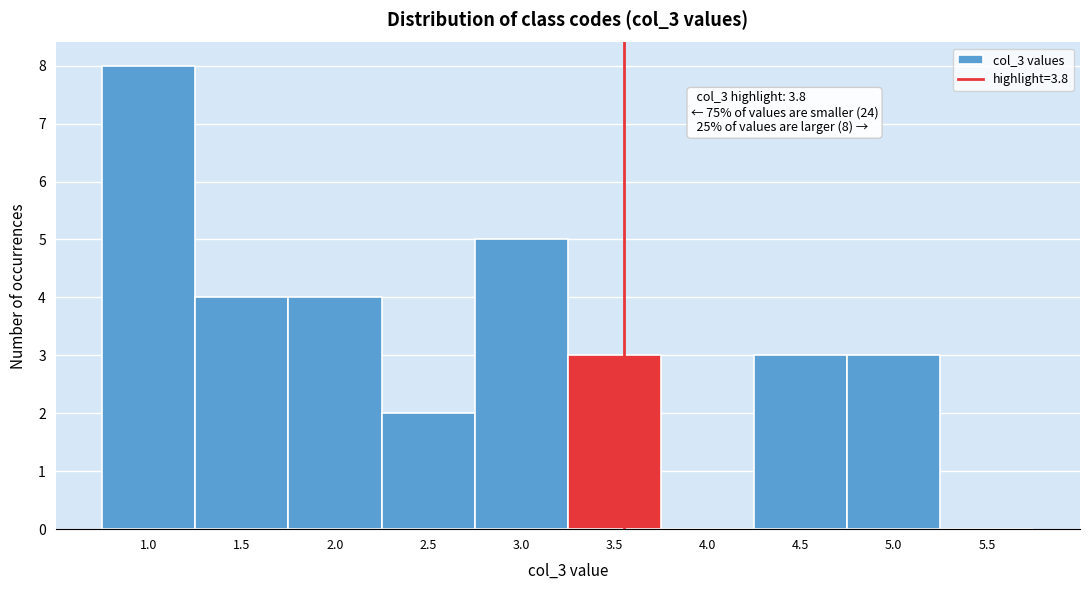

Reading left to right, transcribe all the data shown in this chart.

1.0=8	1.5=4	2.0=4	2.5=2	3.0=5	3.5=3	4.0=0	4.5=3	5.0=3	5.5=0